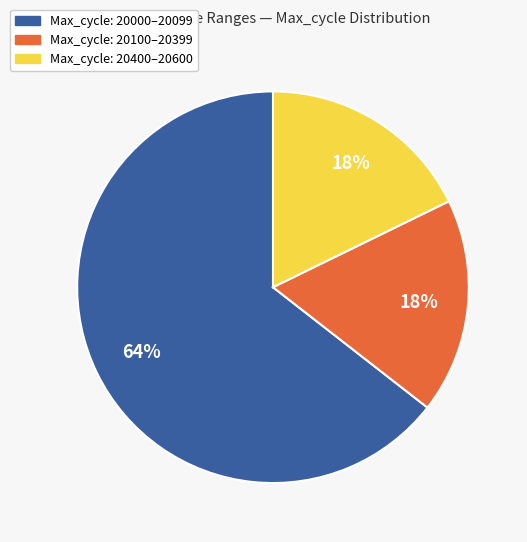

How many slices are in this pie chart?

3